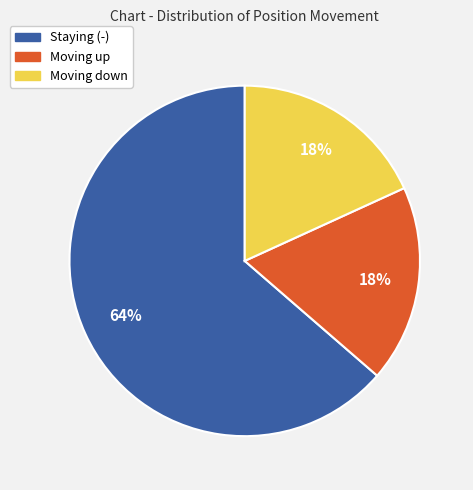

To the nearest percent, what is the average slice percentage?

33%